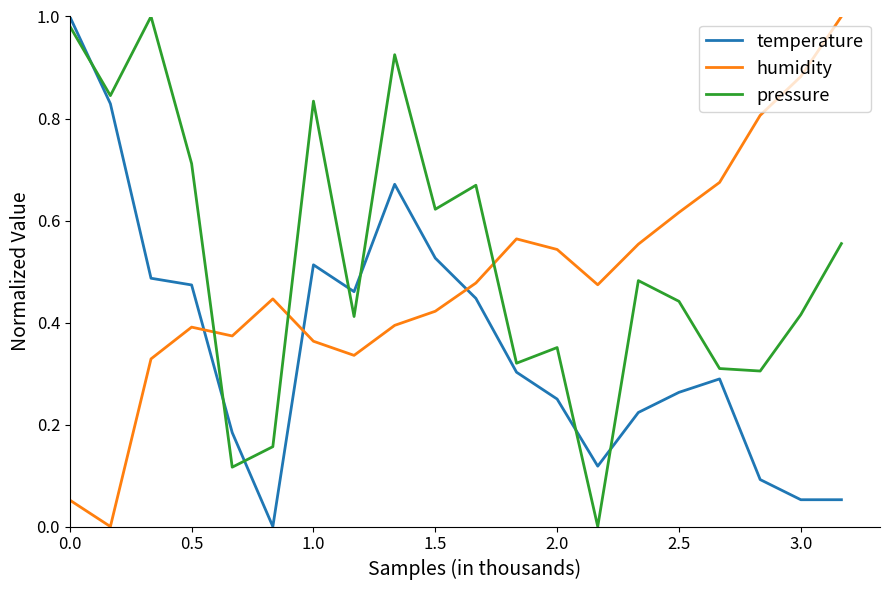

What are all the series names shown in the legend?

temperature, humidity, pressure